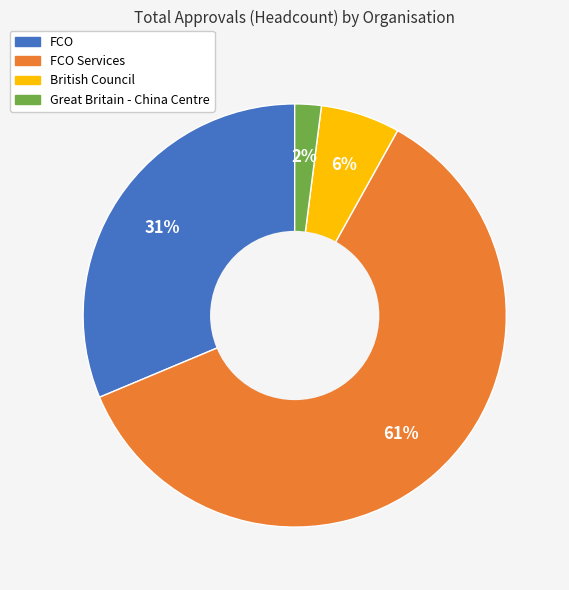

Does any single category account for the majority?

Yes